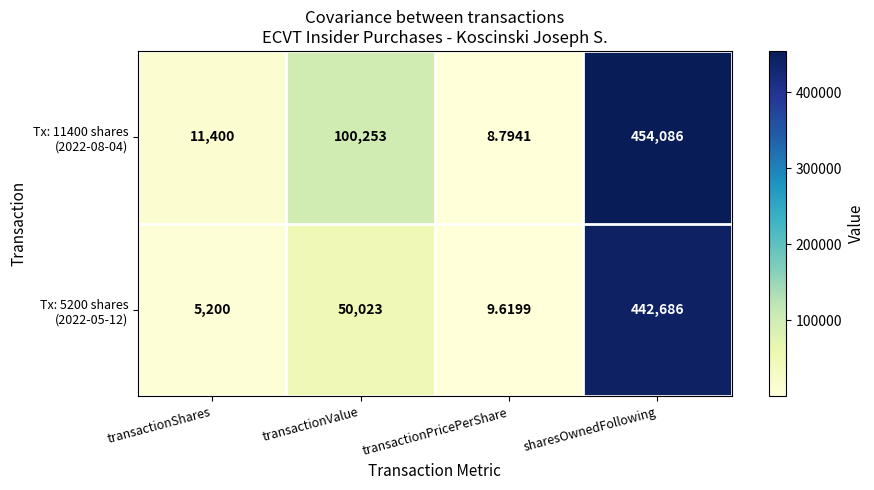

At which category is the sum across all series the highest?

sharesOwnedFollowing